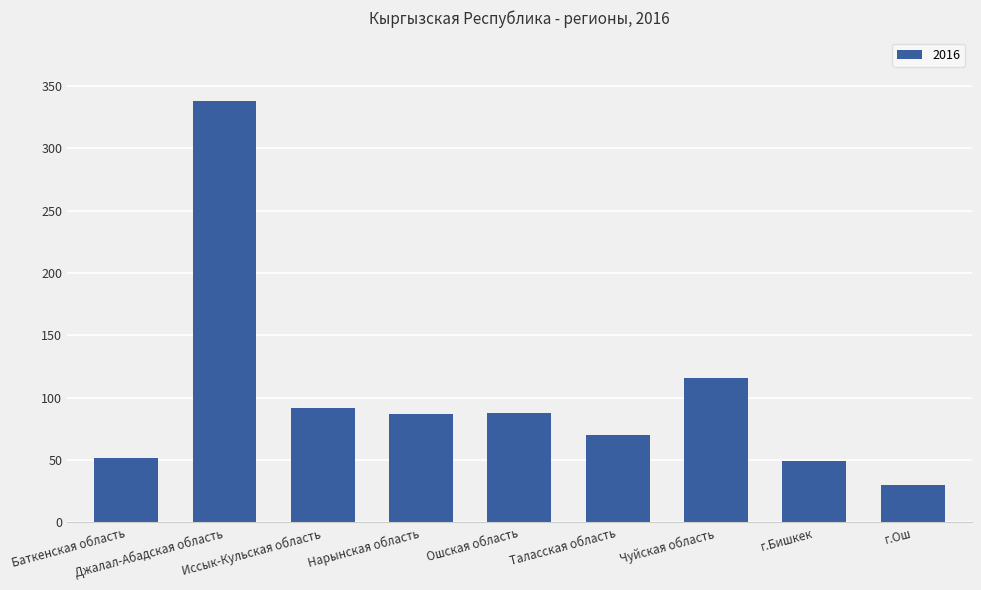

What is the change in value from Джалал-Абадская область to Иссык-Кульская область?

-246